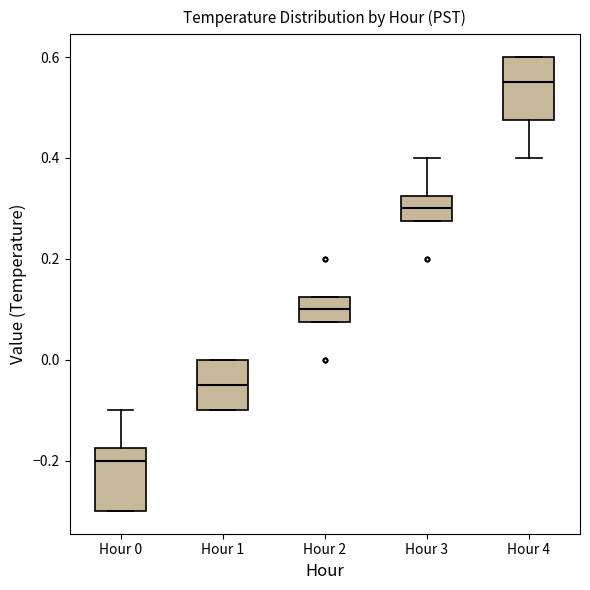

Which box's median line is the lowest?

Hour 0